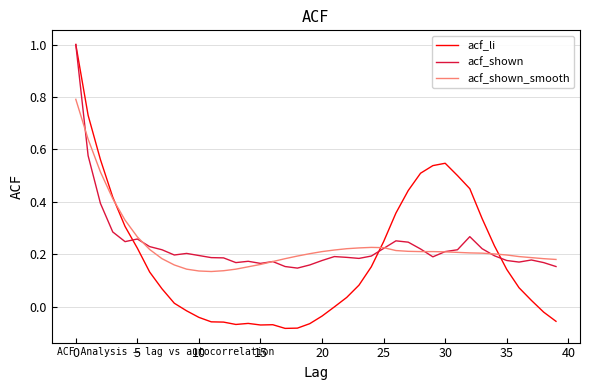

What are all the series names shown in the legend?

acf_li, acf_shown, acf_shown_smooth